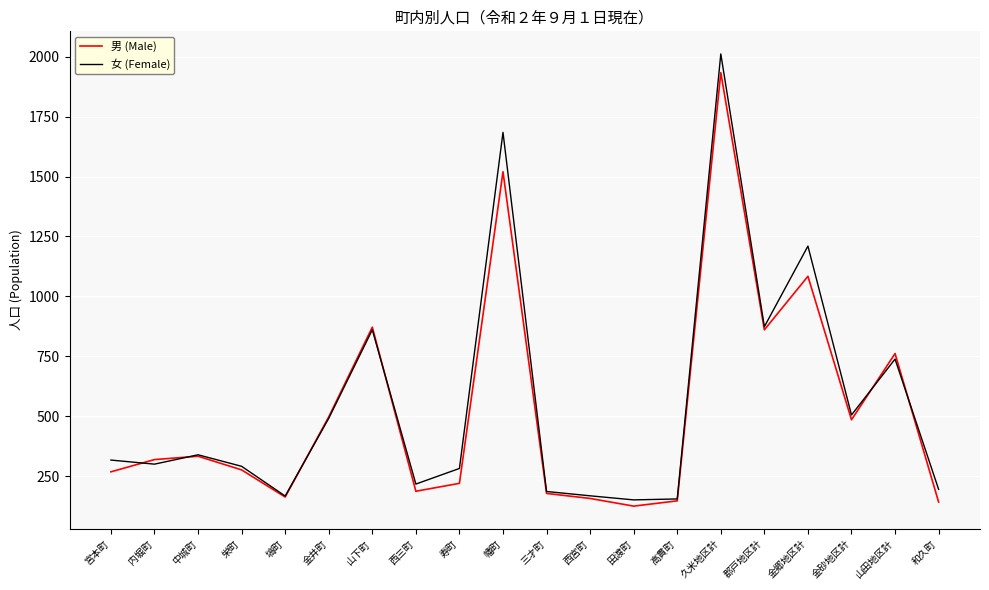

Is it true that 男 (Male) equals 843 at 久米地区計?

False